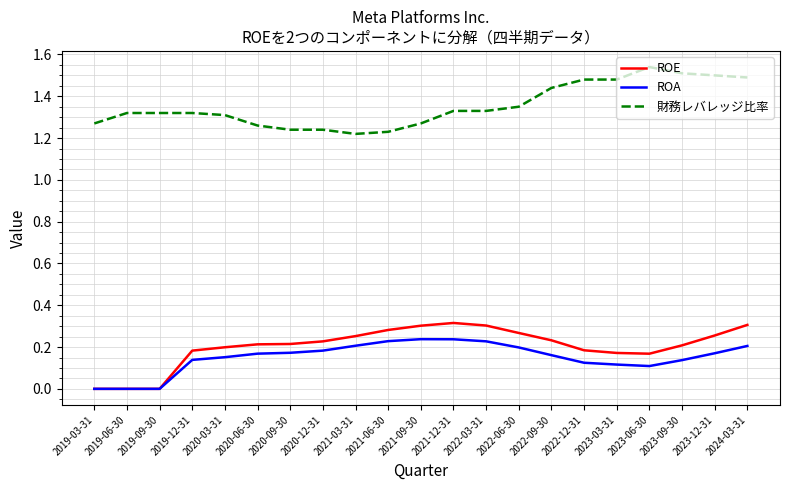

Rank the series by their maximum value, from lowest to highest.

ROA, ROE, 財務レバレッジ比率